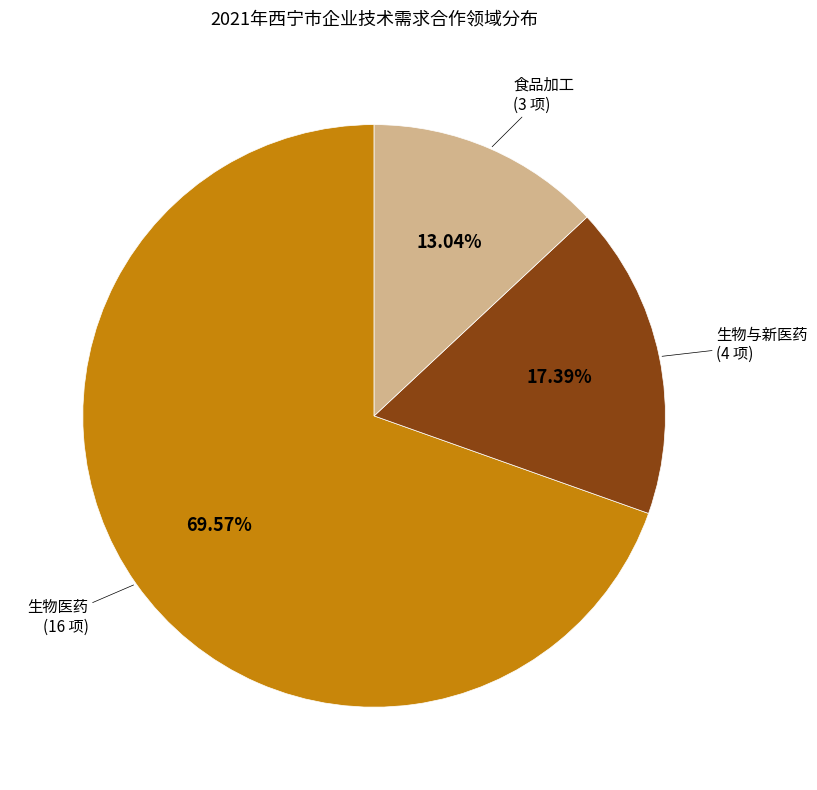

Does 生物医药 account for over 50% of the chart?

Yes